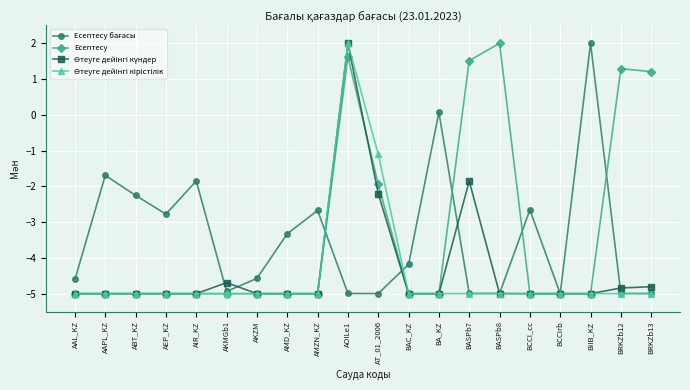

What is the difference between the highest and lowest values at AIR_KZ?

3.2